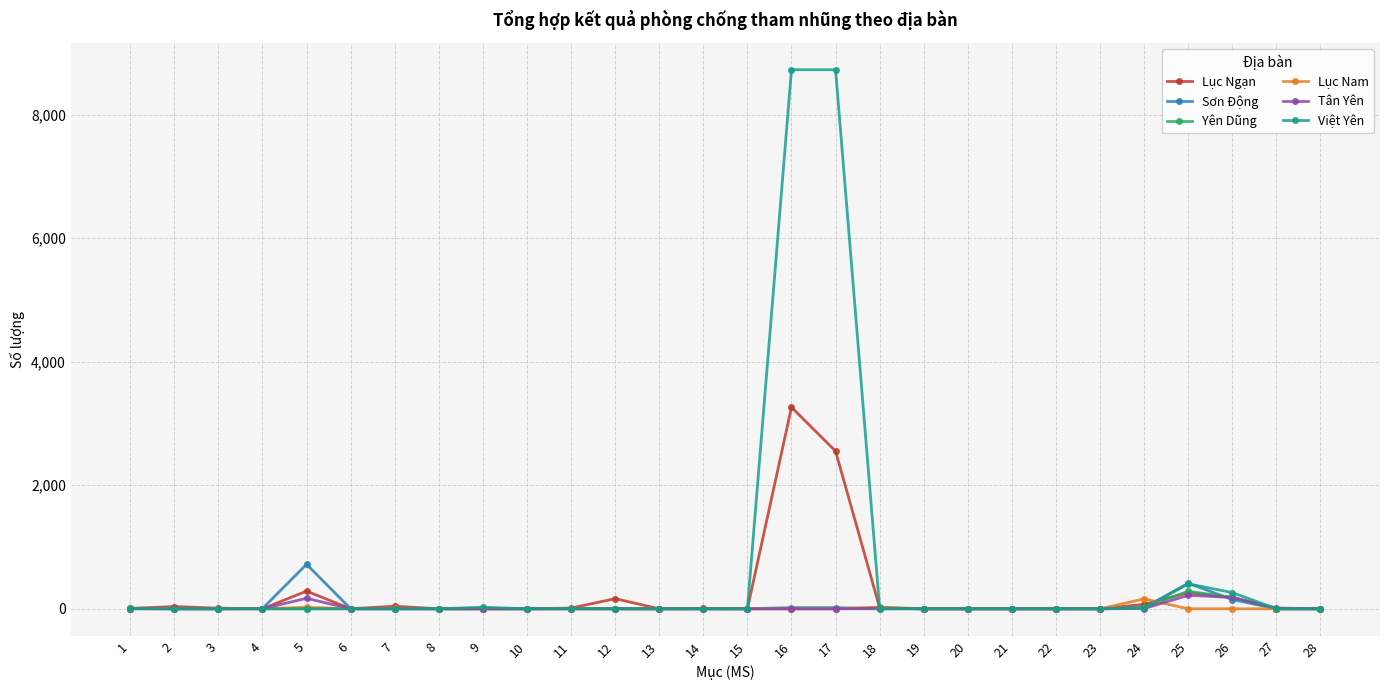

What is the greatest value displayed?

8725